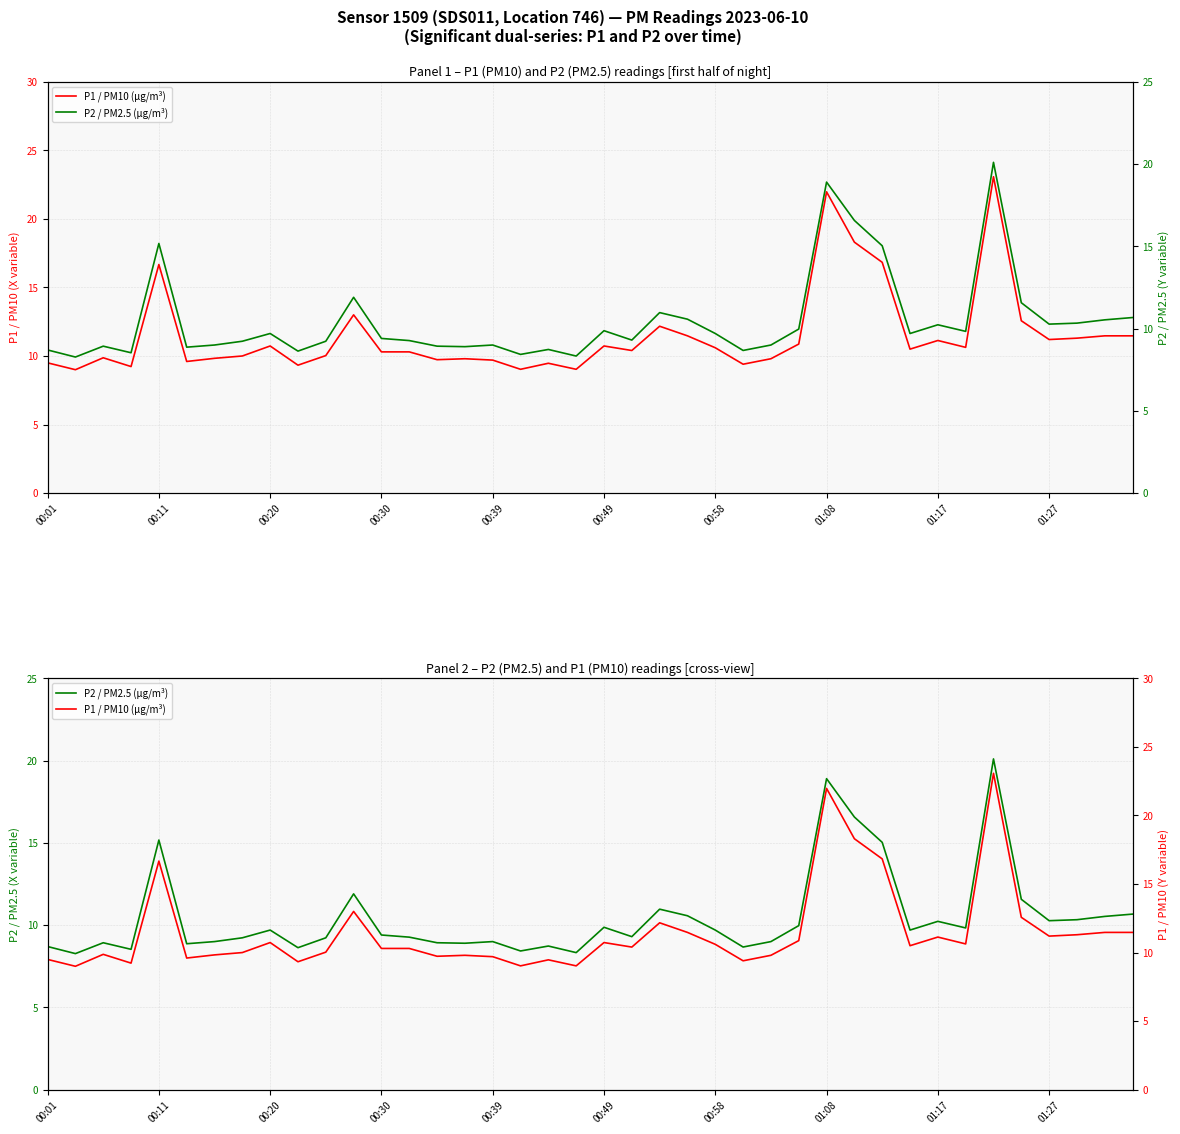

At which category is the sum across all series the highest?

34